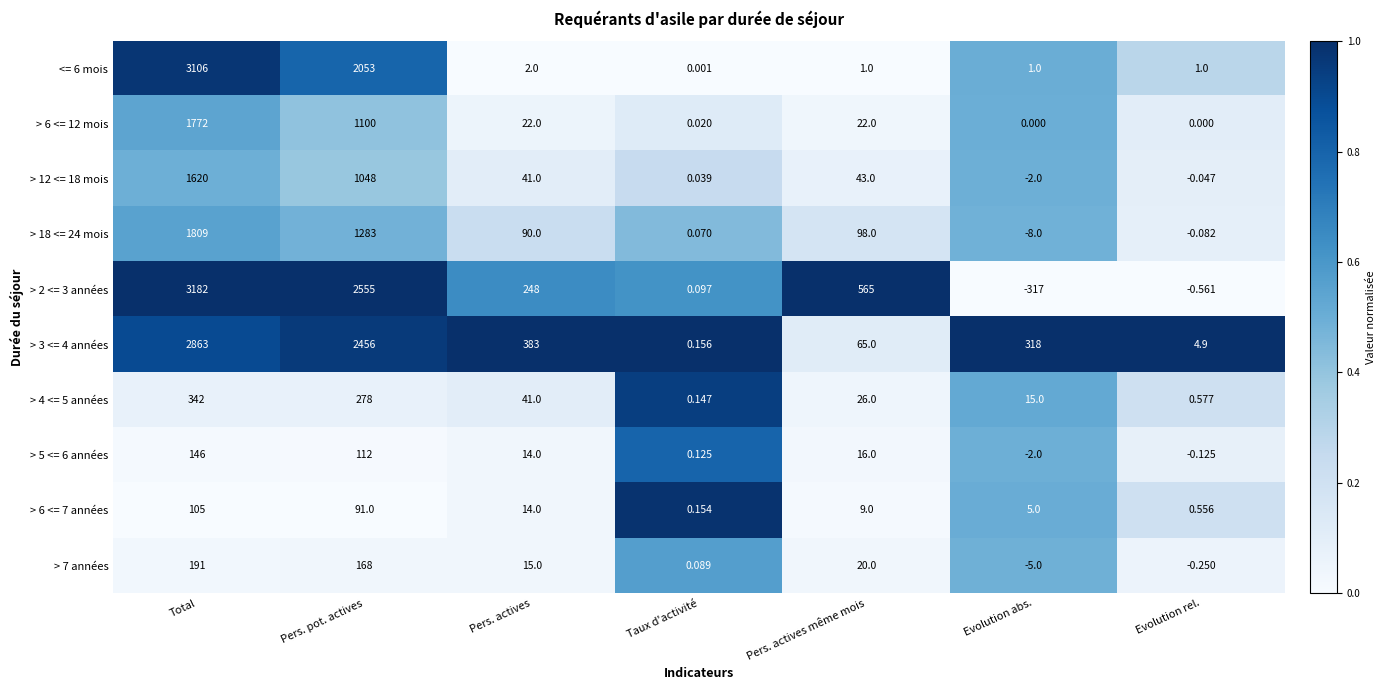

At Pers. actives même mois, list the series in order from largest to smallest.

> 2 <= 3 années, > 18 <= 24 mois, > 3 <= 4 années, > 12 <= 18 mois, > 4 <= 5 années, > 6 <= 12 mois, > 7 années, > 5 <= 6 années, > 6 <= 7 années, <= 6 mois